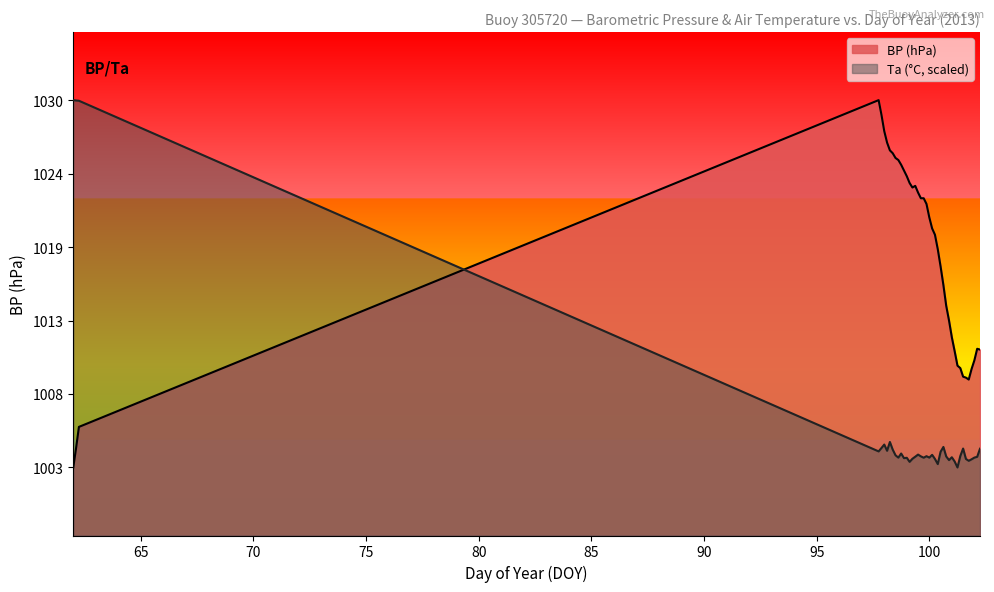

At which label does Ta reach its minimum?

101.25